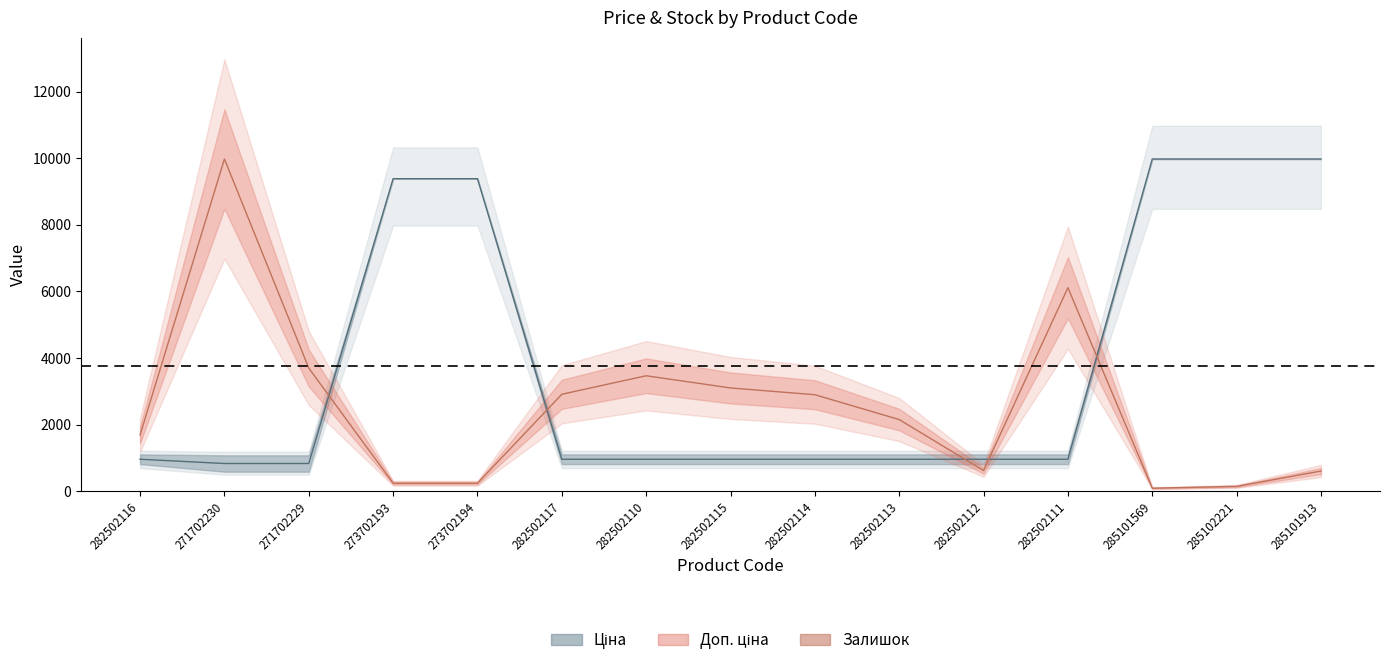

Between 285102221 and 282502116, which is larger?

285102221